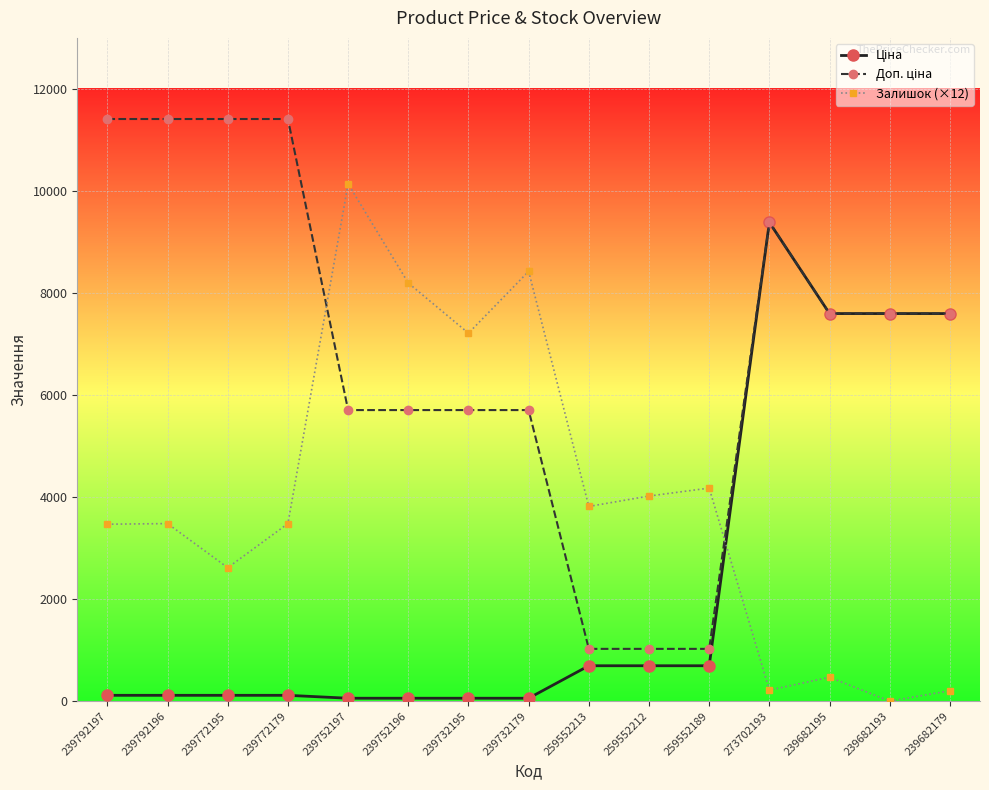

At which category is the sum across all series the highest?

273702193